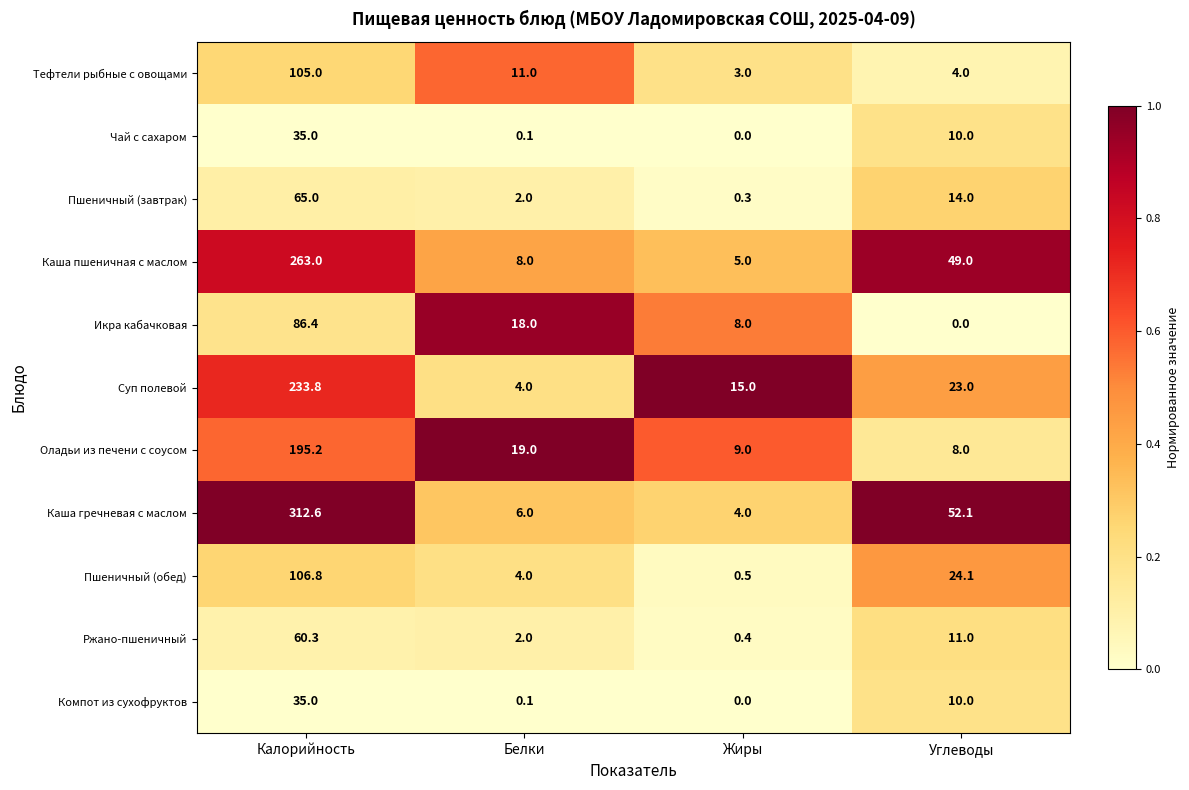

True or false: Компот из сухофруктов has a value of 35.0 at Калорийность.

True